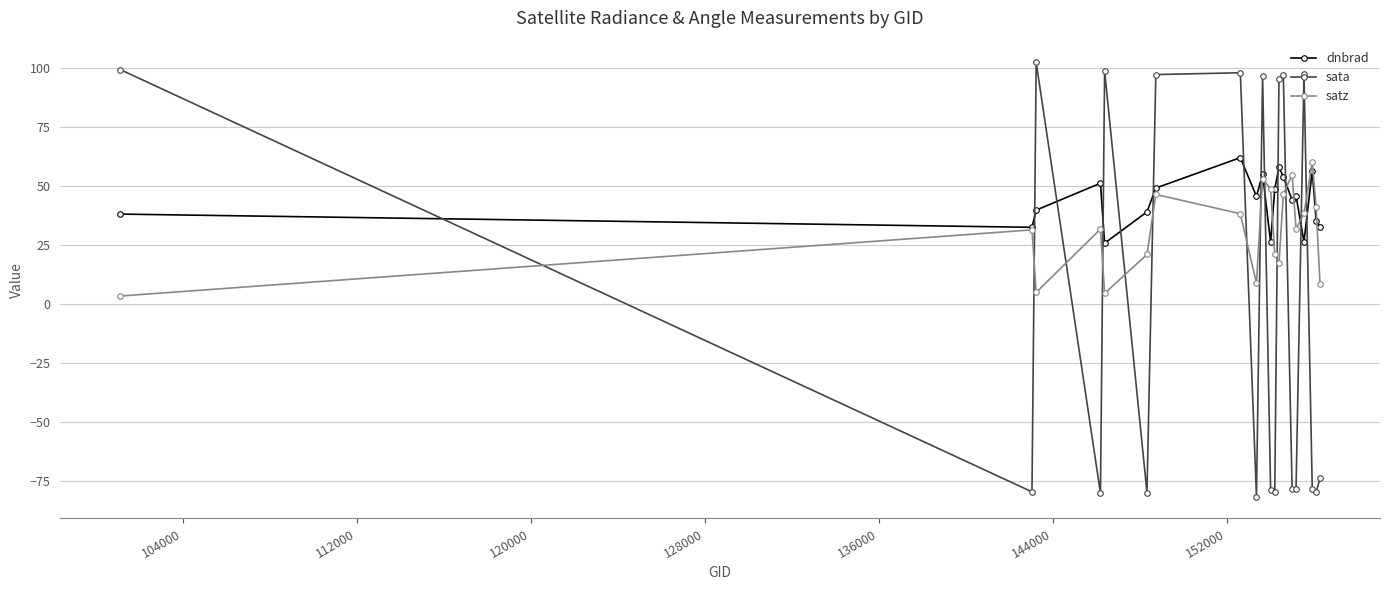

In dnbrad, how many points are lower than both neighbors (excluding endpoints)?

6